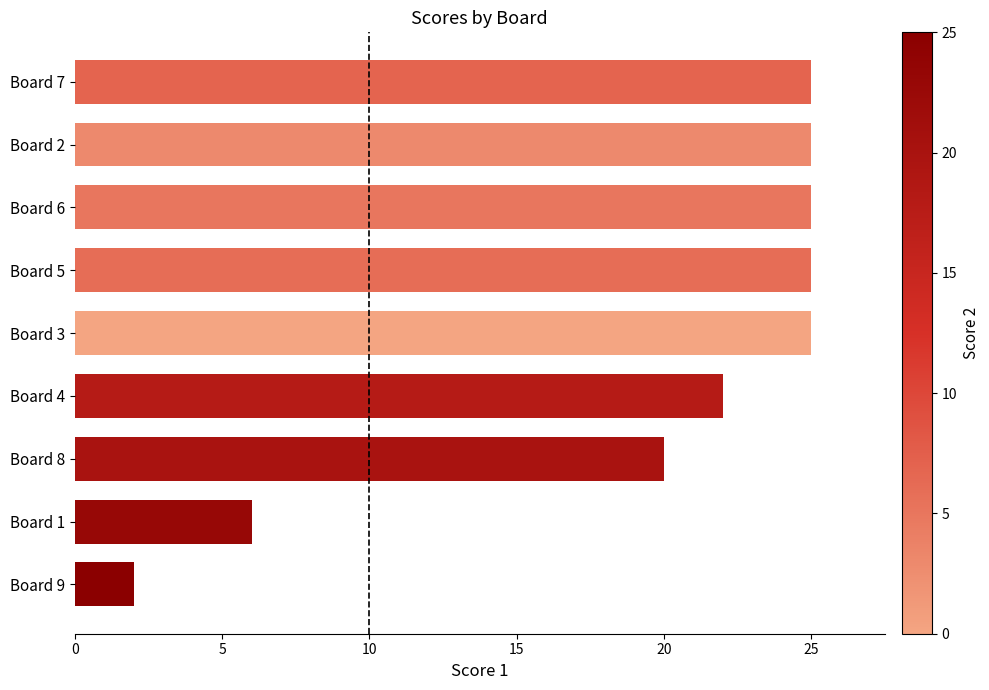

Approximately how many times larger is the value at Board 7 compared to Board 6?

1.0